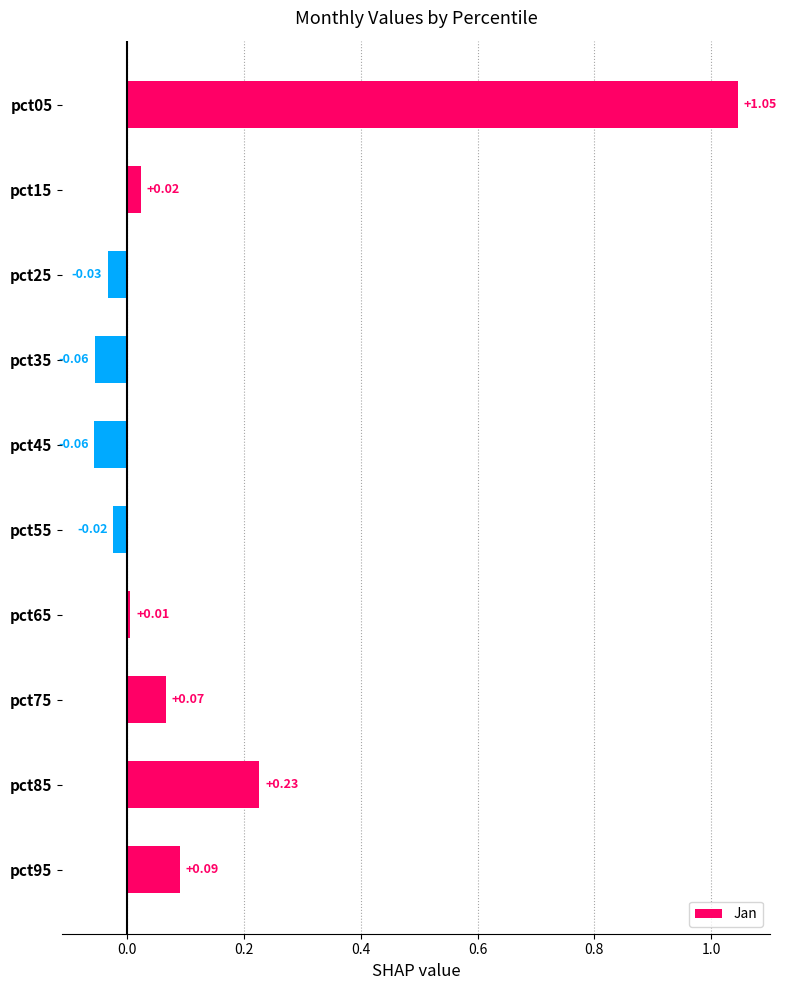

What is the change in value from pct05 to pct35?

-1.1